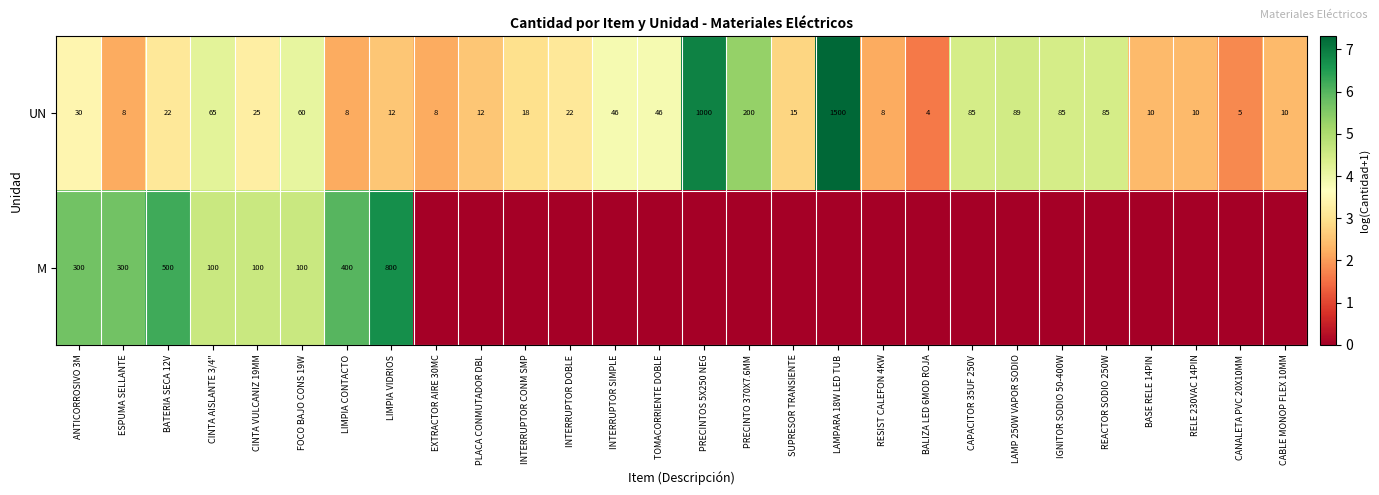

Read the UN value at LIMPIA CONTACTO.

8